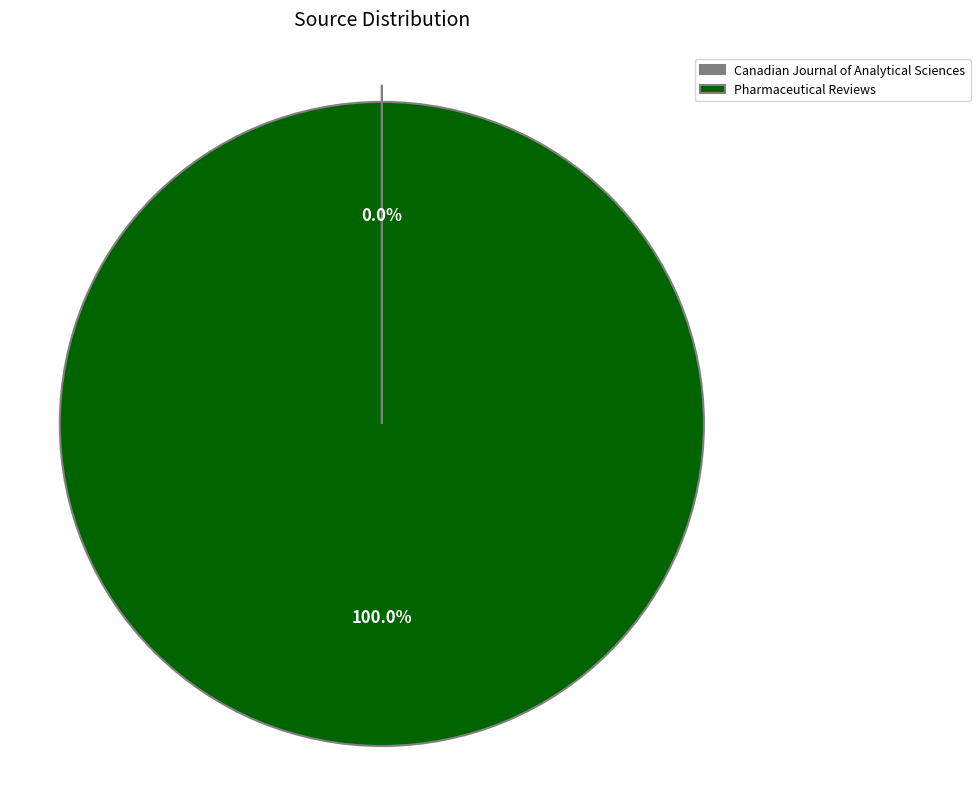

What is the largest slice in the pie chart?

Pharmaceutical Reviews